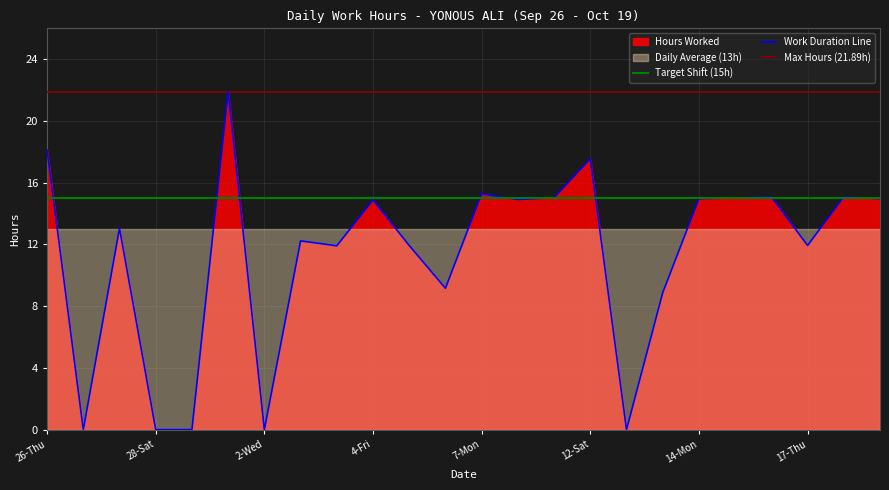

What is the highest value of the Work Duration Line series?

21.9